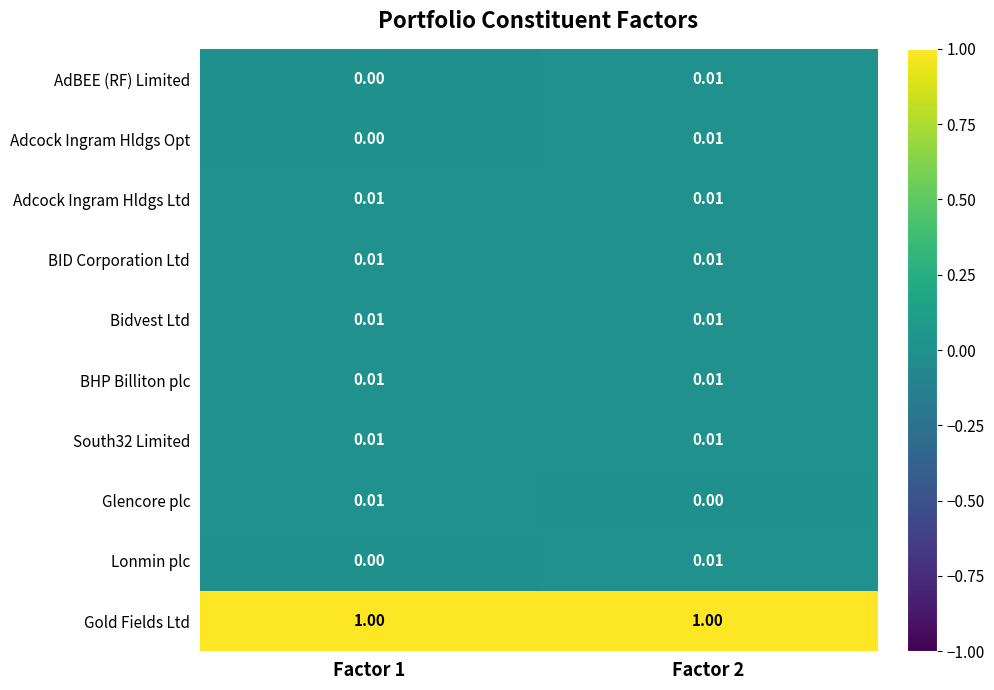

At how many categories does at least one series exceed 0?

2